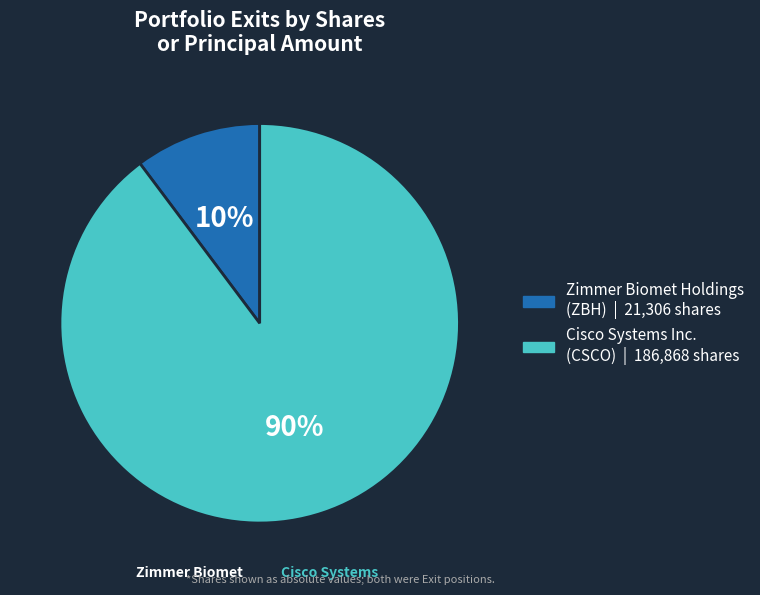

To the nearest percent, what is the difference between the largest and smallest slice percentages?

80%